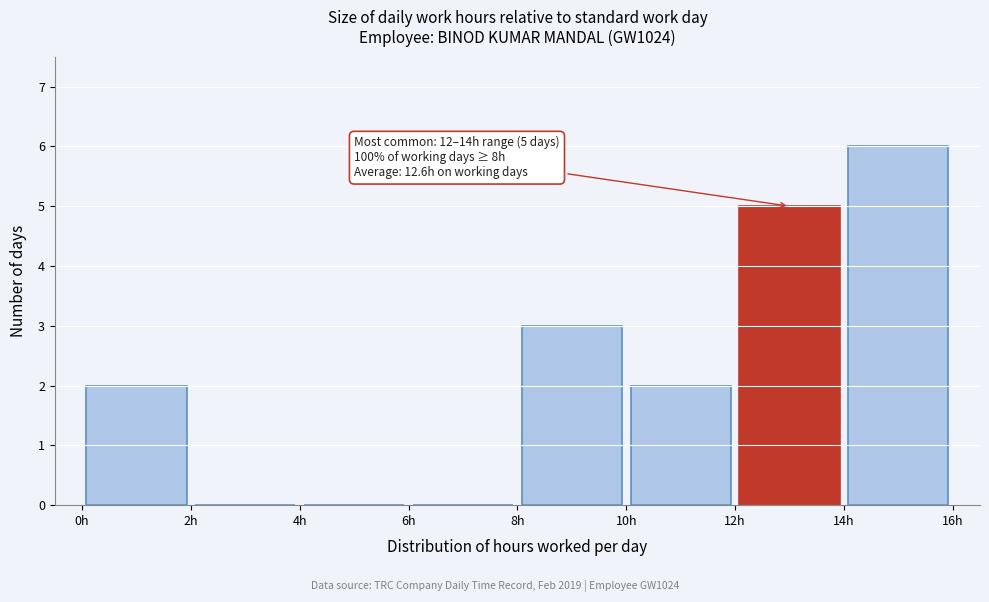

Over which range of the x-axis is the bar tallest?

14 to 16